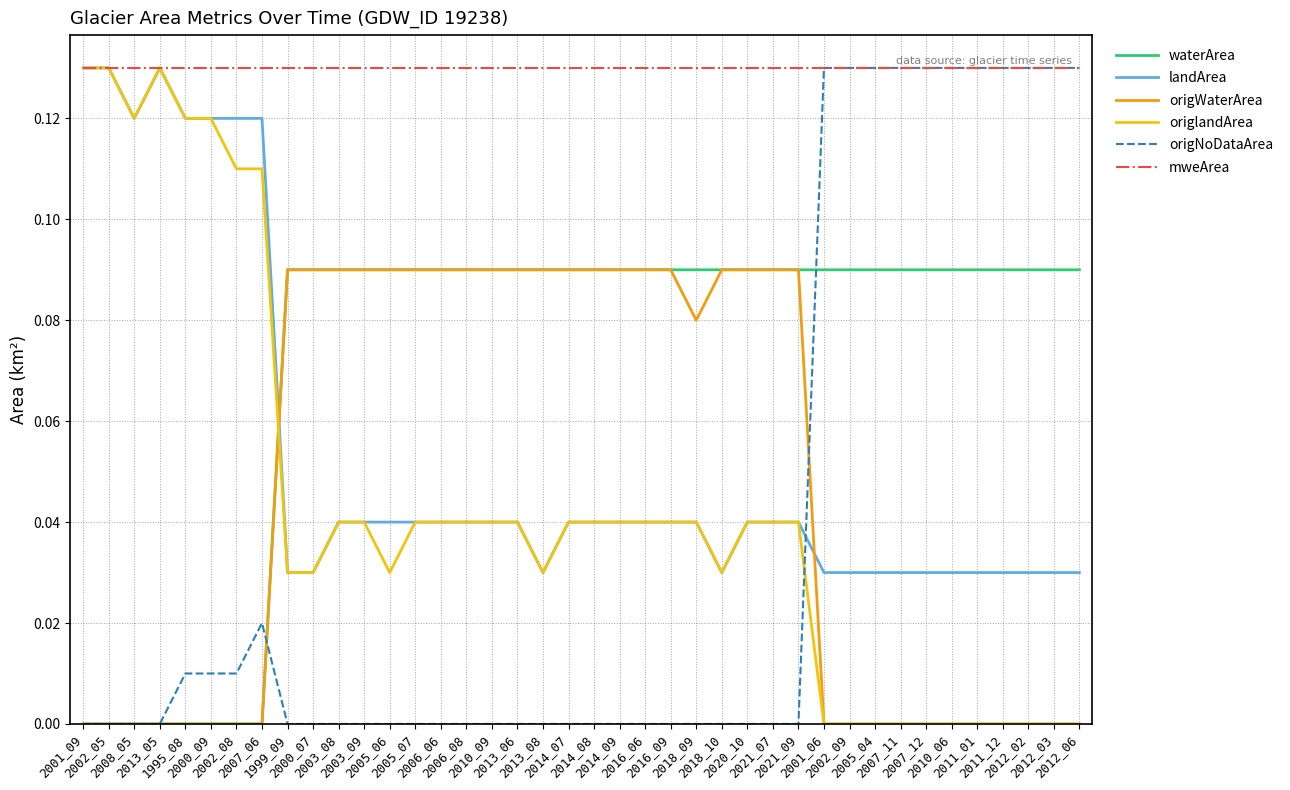

Which series ends up on top after the final intersection of origWaterArea and landArea?

landArea